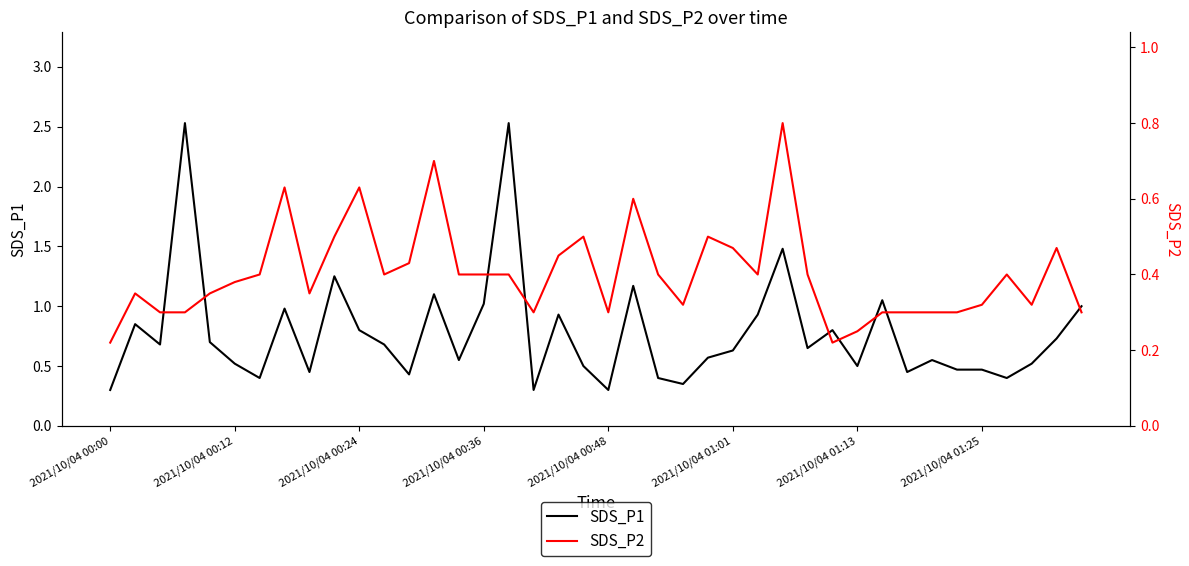

Count the SDS_P2 values in the range 0 to 1.

40